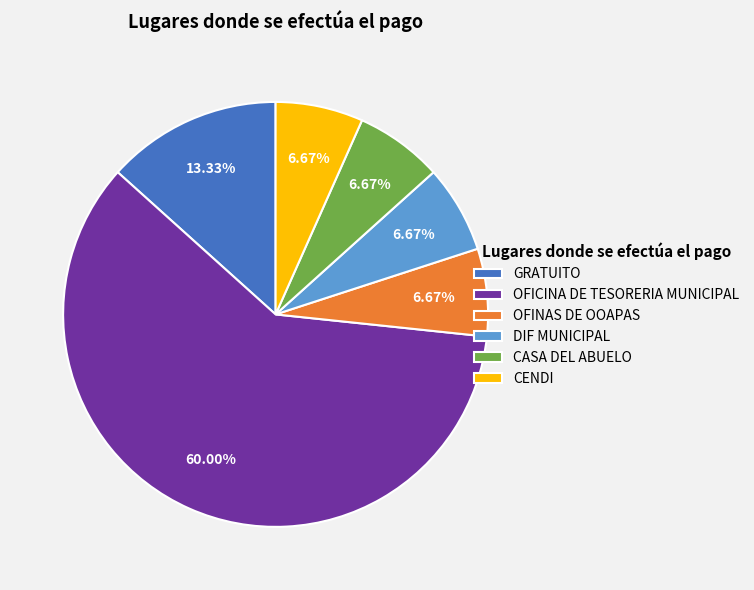

How many segments does this pie chart have?

6